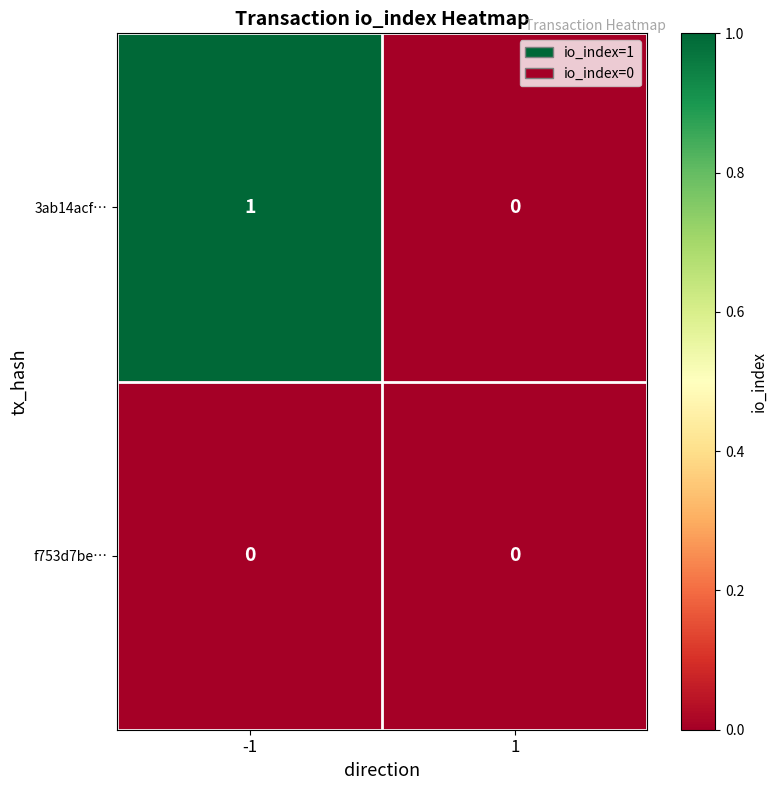

The 3ab14acf… series shows 1 at -1. True or false?

True